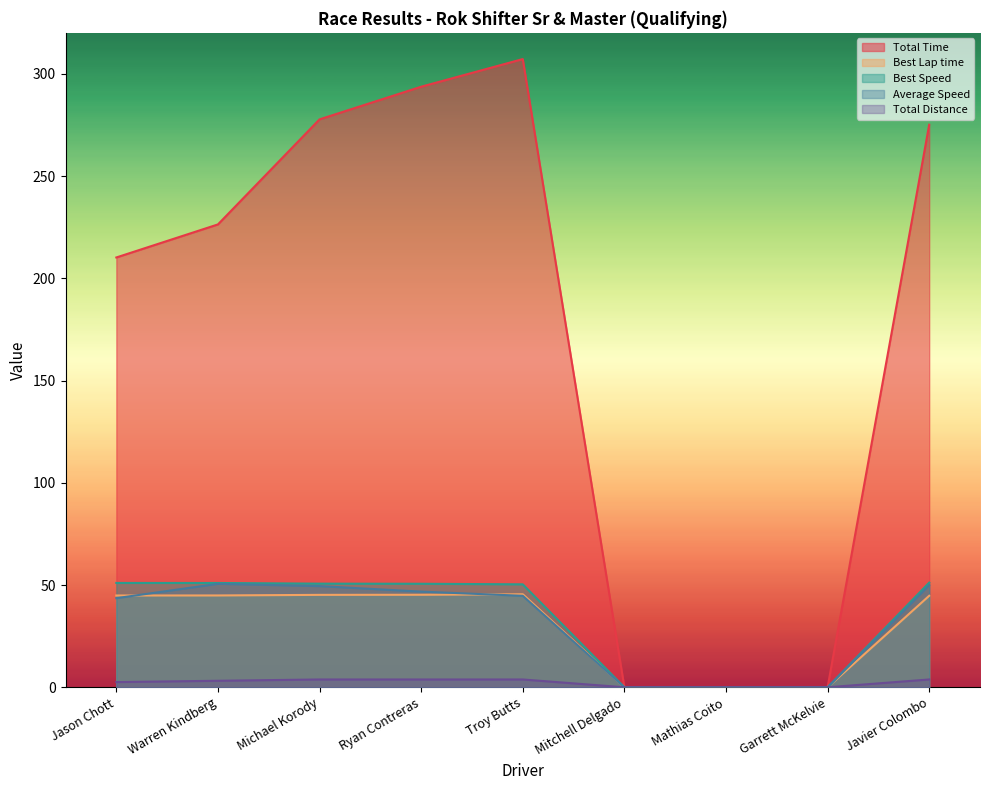

Does the chart display data point markers on the line(s)?

No